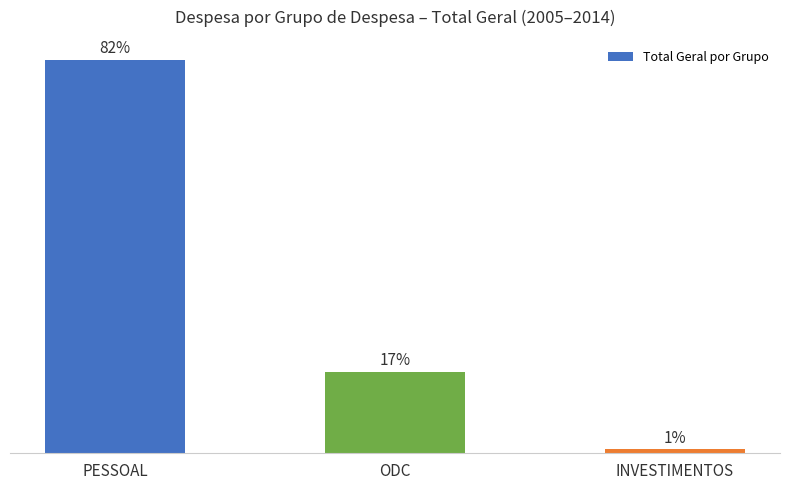

Reading left to right, list all the values displayed in this chart.

PESSOAL=1797431602.1	ODC=372416451.3	INVESTIMENTOS=19586920.1